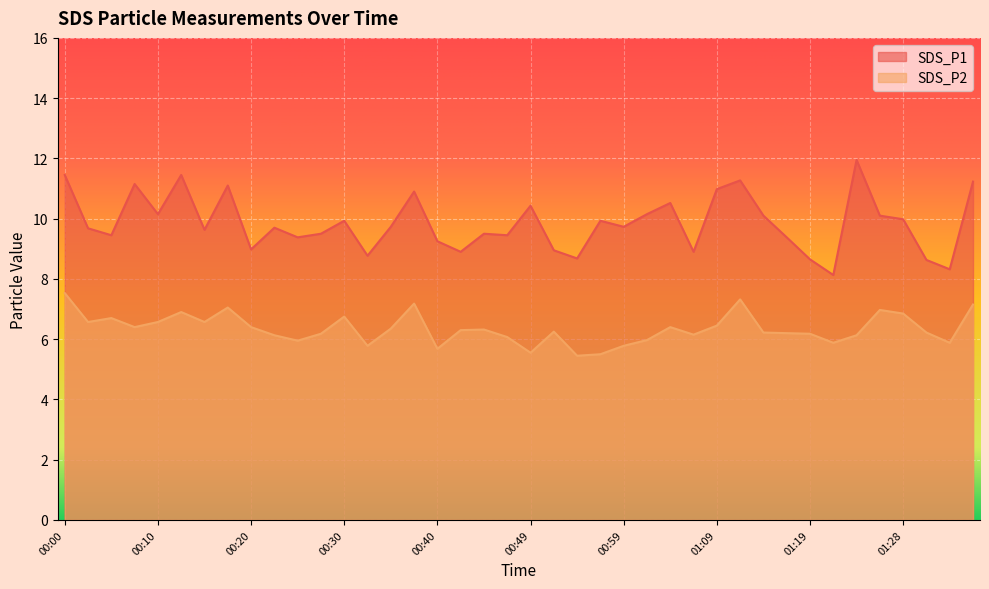

How many lines are shown in the chart?

2